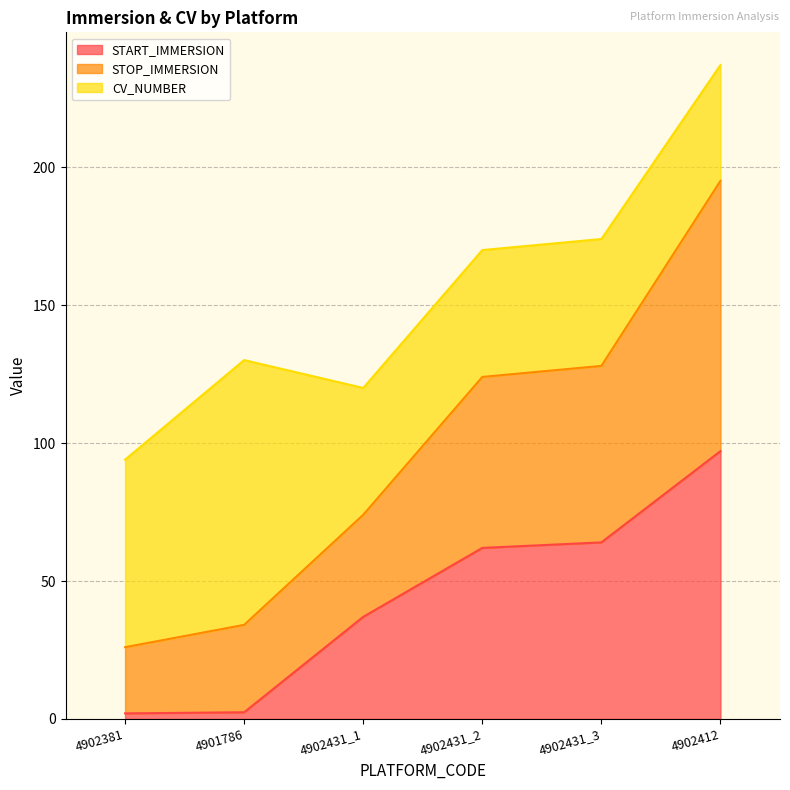

Does the chart display data point markers on the line(s)?

No